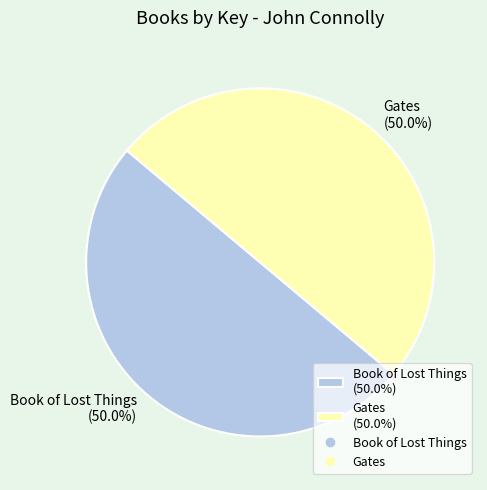

What is the ratio of the value at Book of Lost Things (50.0%) to the value at Gates (50.0%)?

1.0